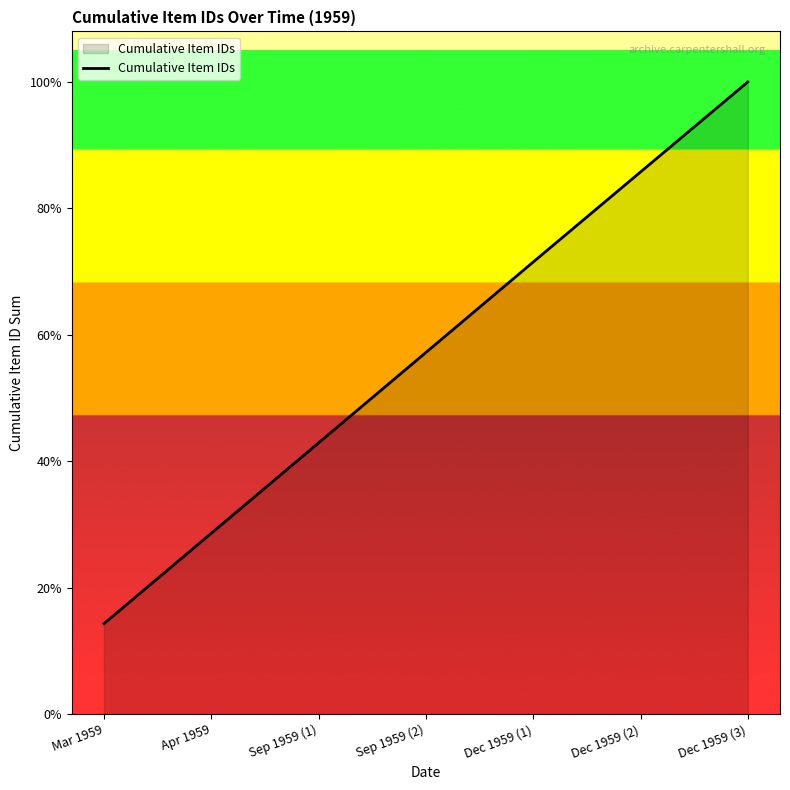

Is this an area chart (filled region under the line)?

Yes